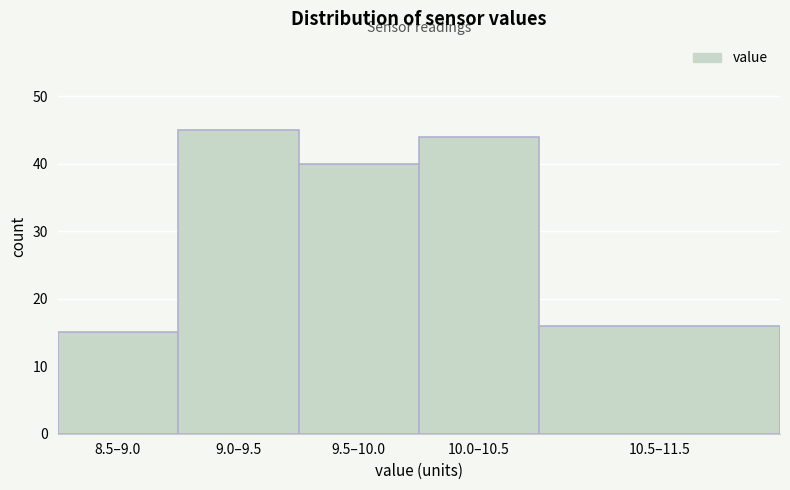

Reading right to left, transcribe all the data shown in this chart.

16	44	40	45	15